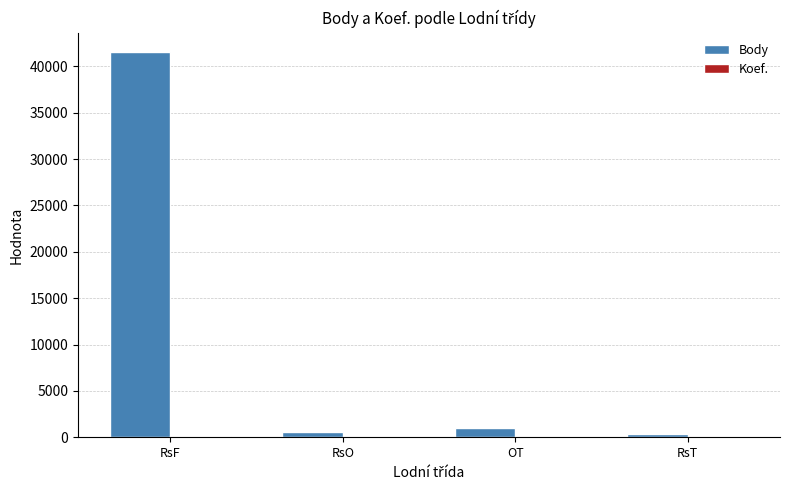

Count the number of data series in this chart.

2